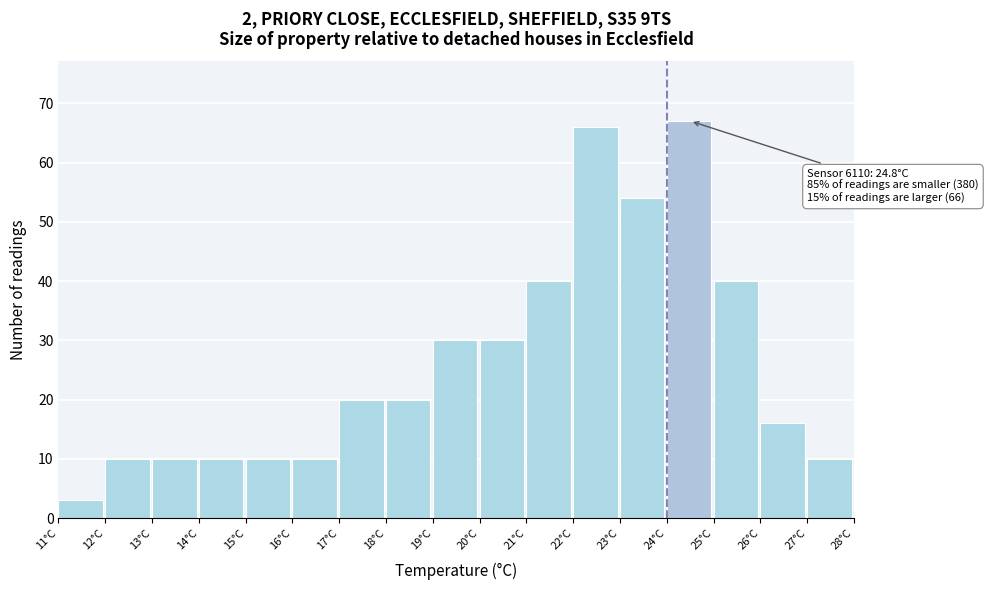

Which range on the x-axis has the tallest bar?

24 to 25